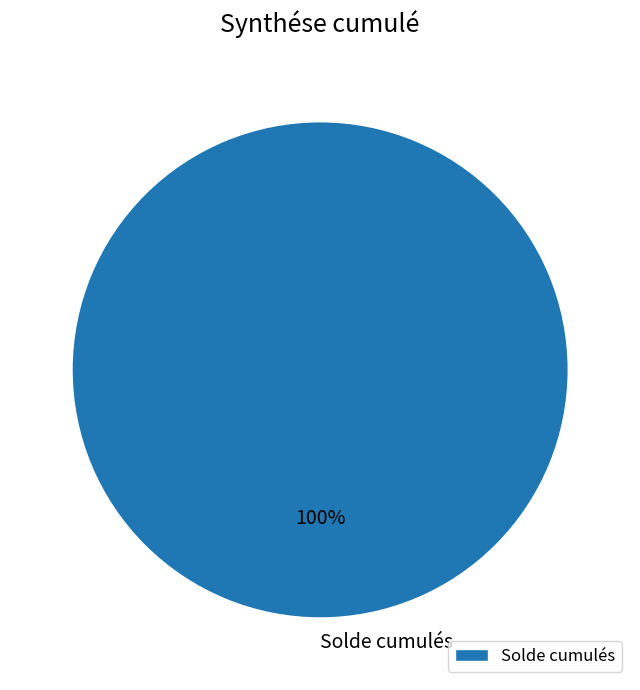

Which slice represents more than half of the pie?

Solde cumulés